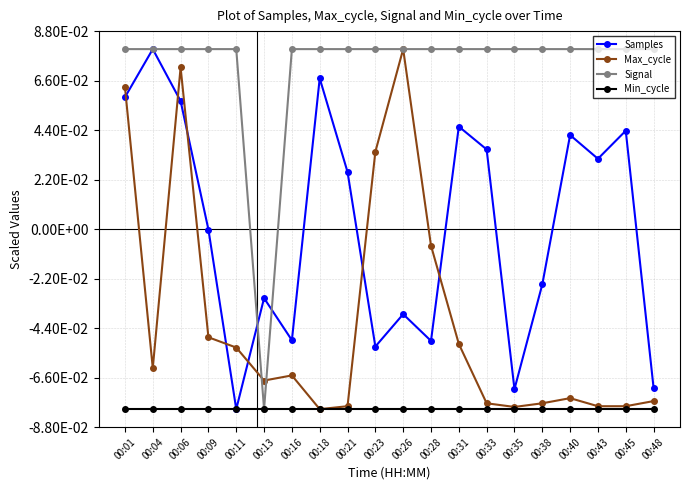

True or false: Signal and Max_cycle cross at least once.

True